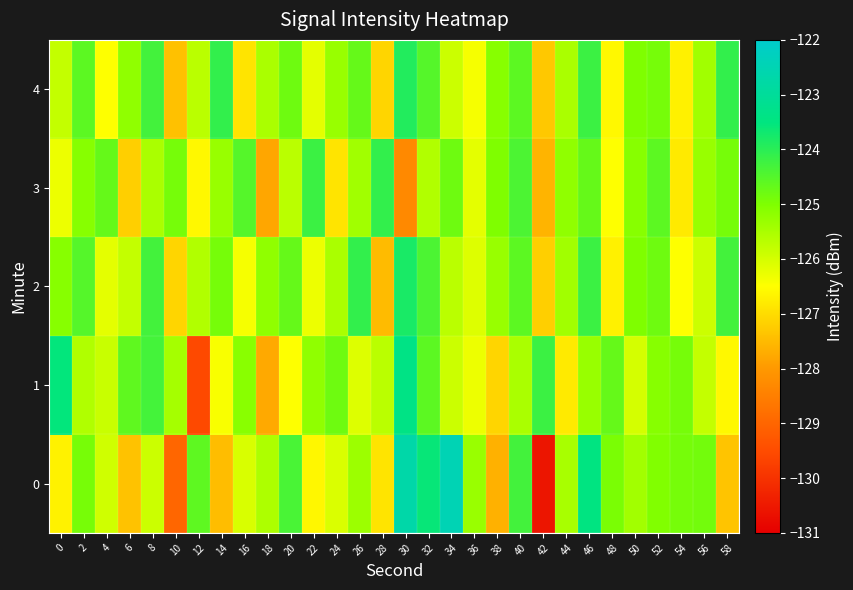

At 34, list the series in order from smallest to largest.

1, 4, 2, 3, 0